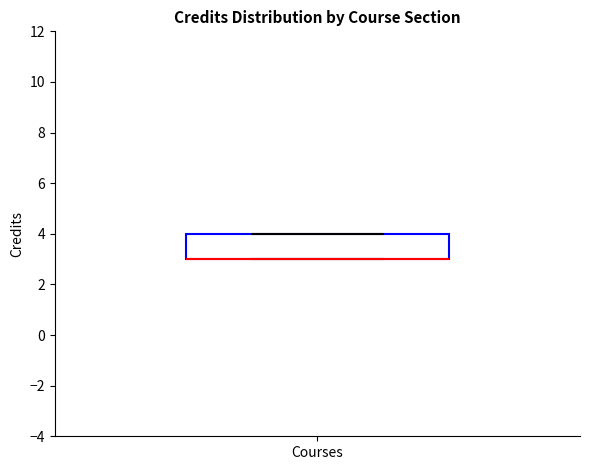

Transcribe this box plot: give where the median line is, the range the box spans, and where the two whiskers end, as read against the y-axis. The values are not printed on the chart, so give them approximately, as read against the axis.

median 3 (drawn on the box's lower edge), box 3 to 4, whiskers 3 to 4